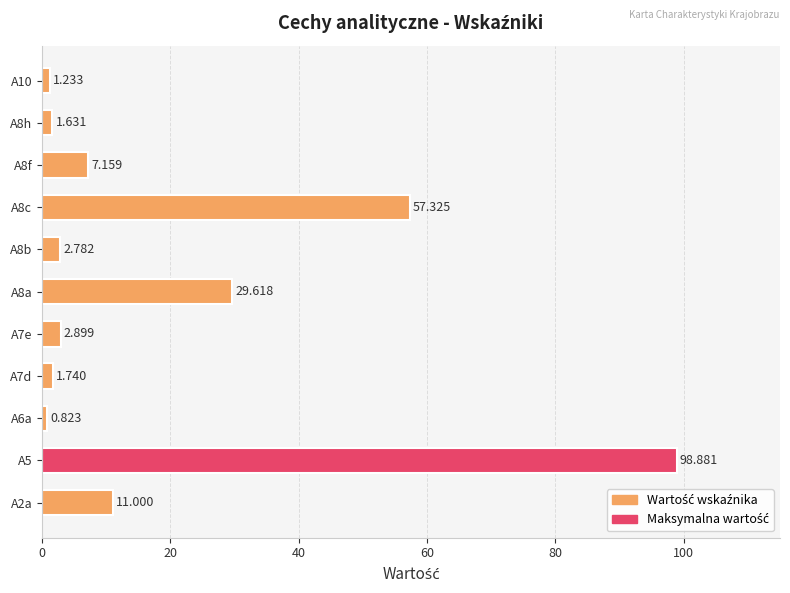

Which category has the highest value across all series?

A5